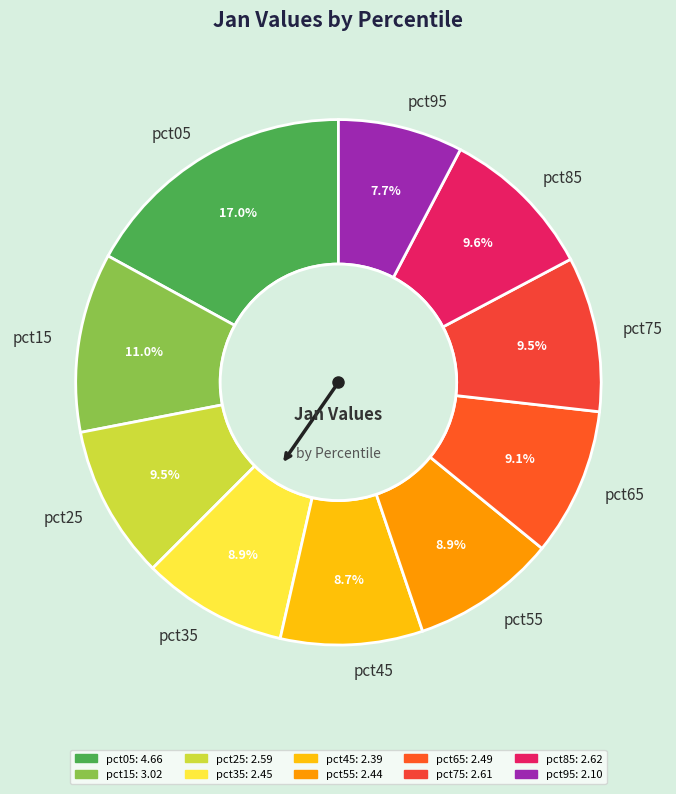

Count the number of slices in the pie.

10